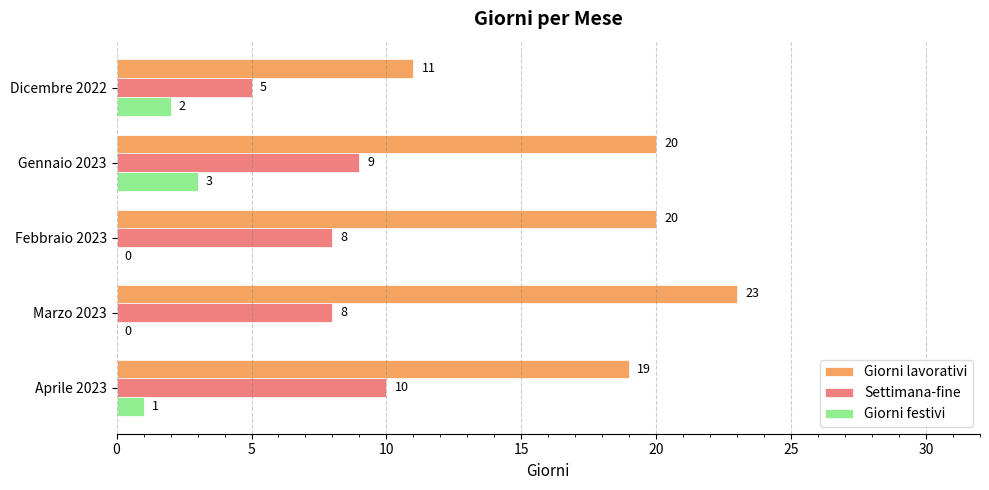

Which series has the largest range (max minus min)?

Giorni lavorativi